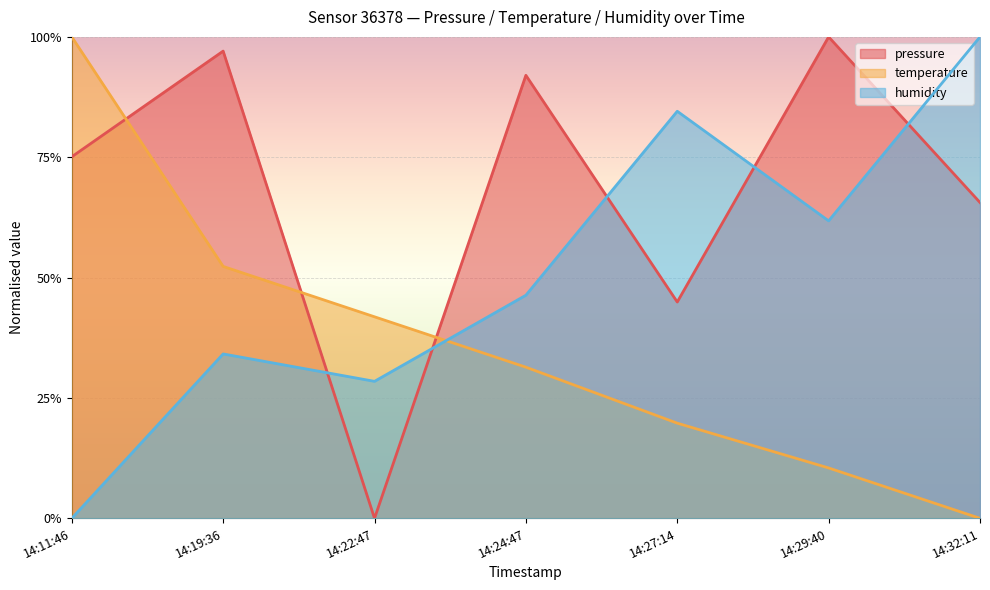

How many values in pressure are above zero?

6